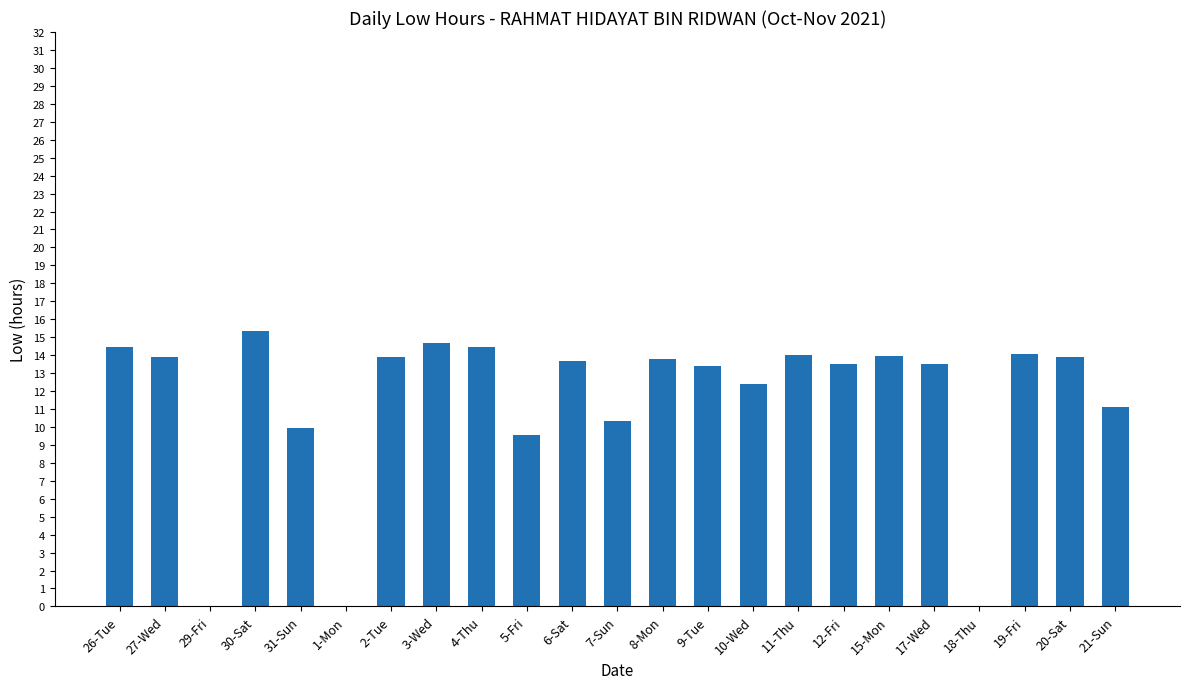

What is the sum of all values?

263.8